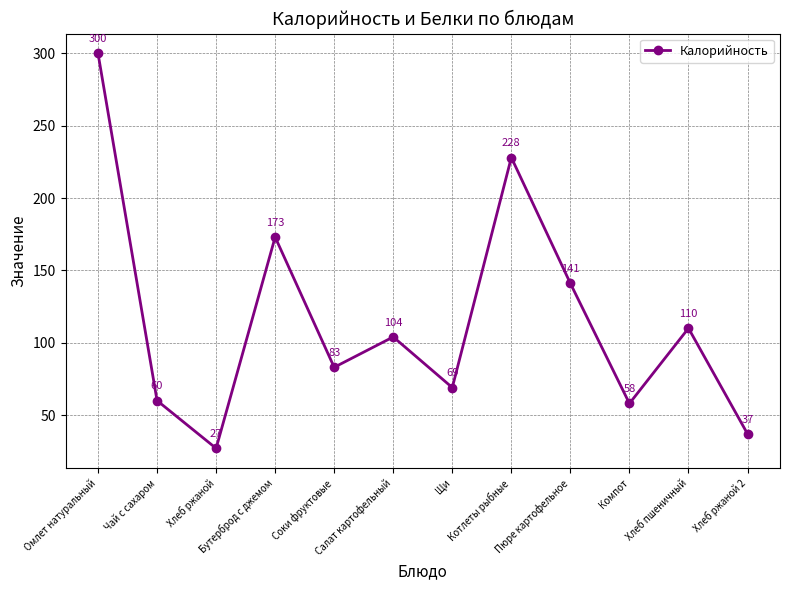

What is the difference between the maximum and minimum values?

273